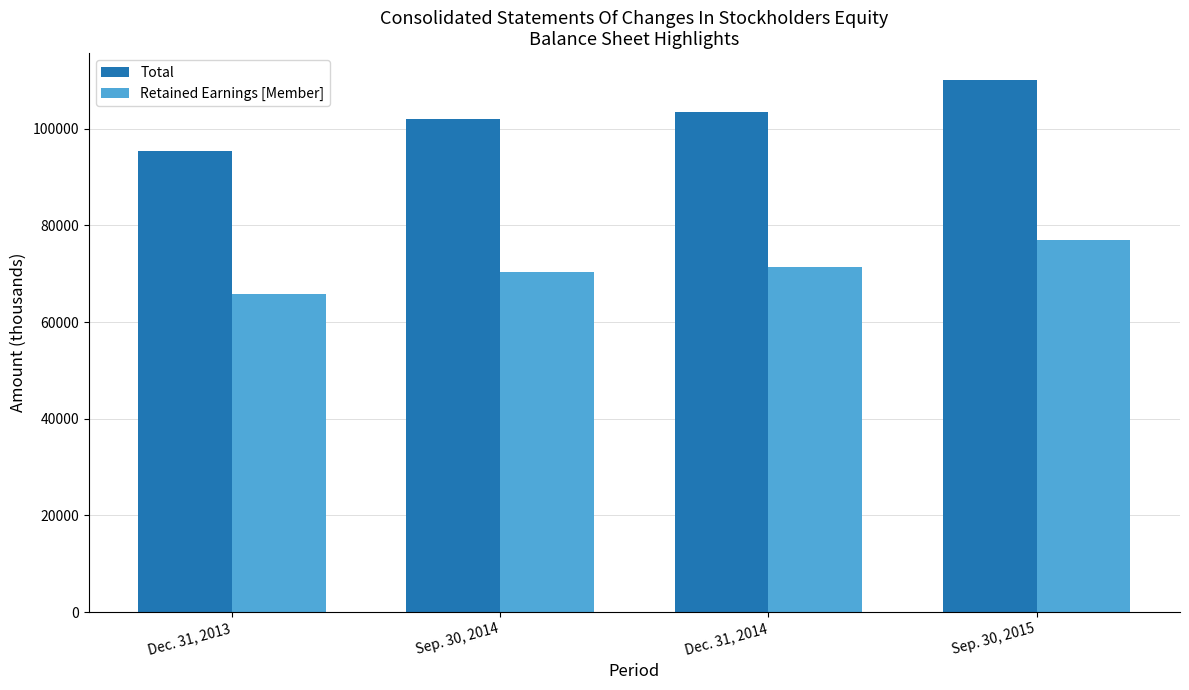

List the series in order of their peak value, highest first.

Total, Retained Earnings [Member]